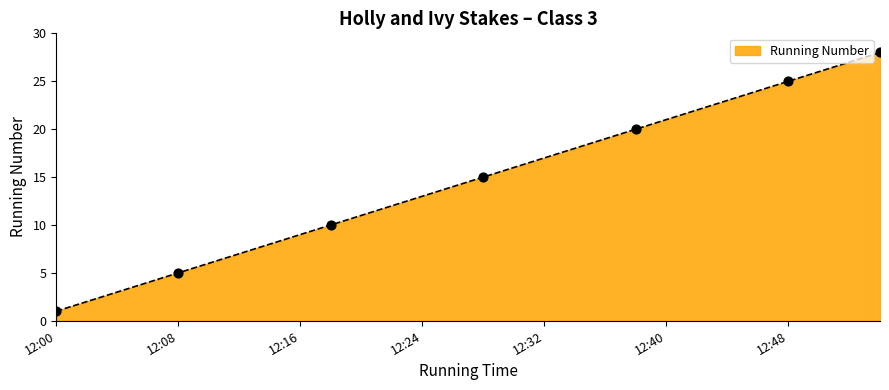

What is the difference between the maximum and minimum values?

27